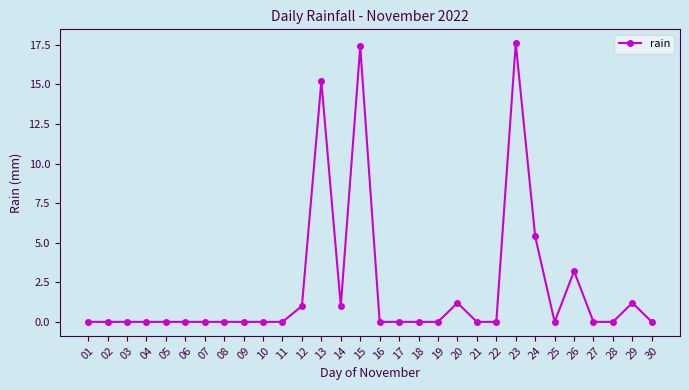

What is the change in value from 26 to 28?

-3.2